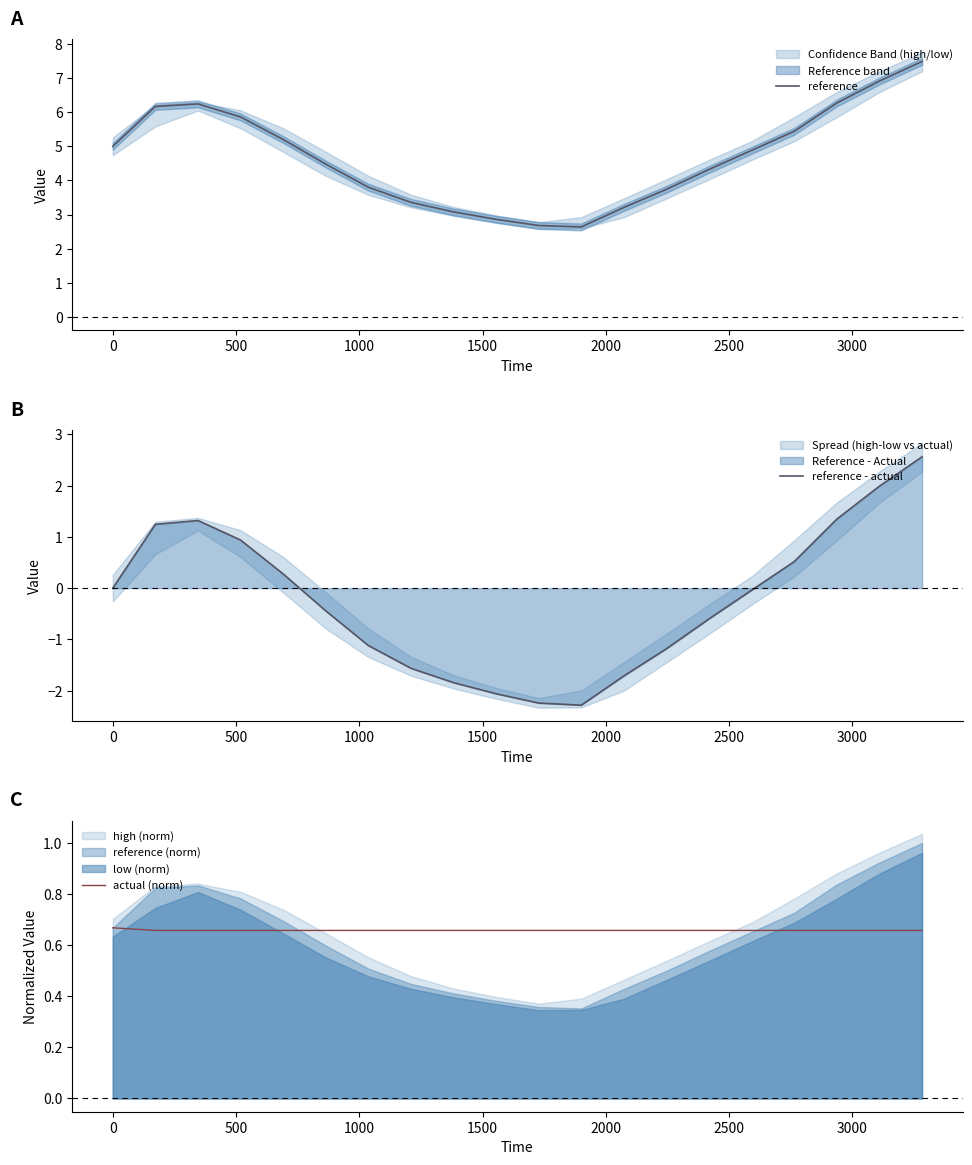

What is the minimum value for reference?

2.6